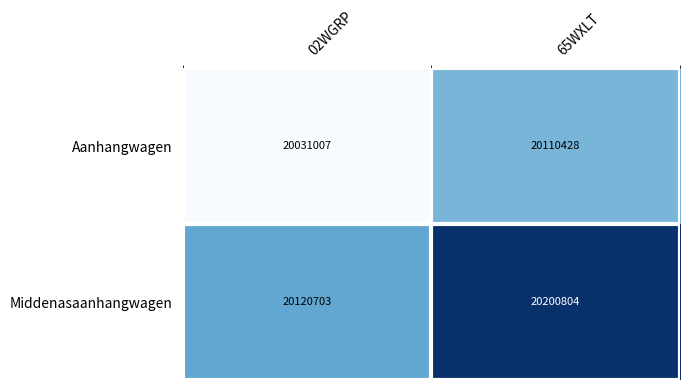

Reading left to right, extract all data points from this chart.

Aanhangwagen: 20031007	20110428
Middenasaanhangwagen: 20120703	20200804